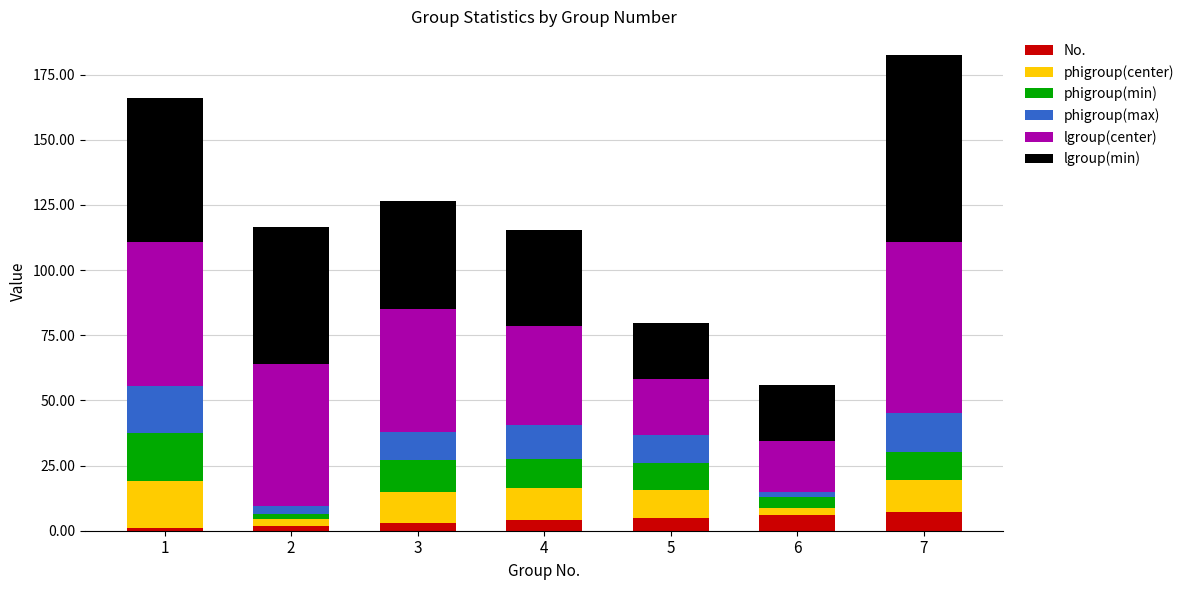

What is the total value across all series at 5?

79.7